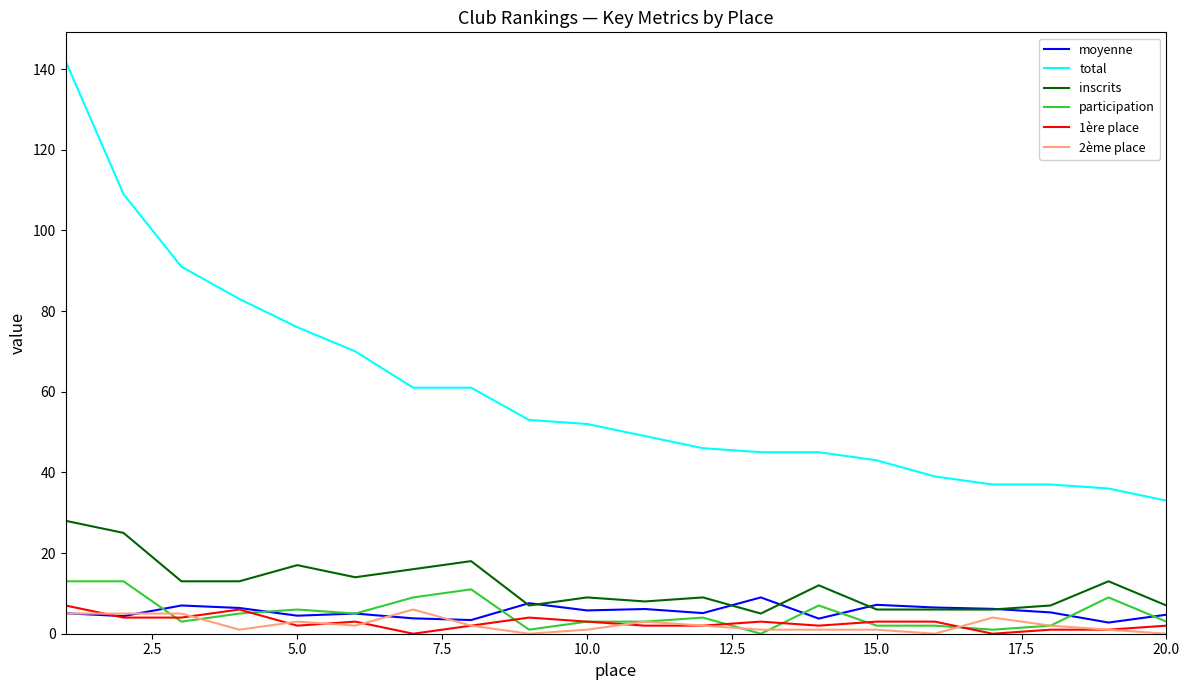

In inscrits, how many points are higher than both neighbors (excluding endpoints)?

6